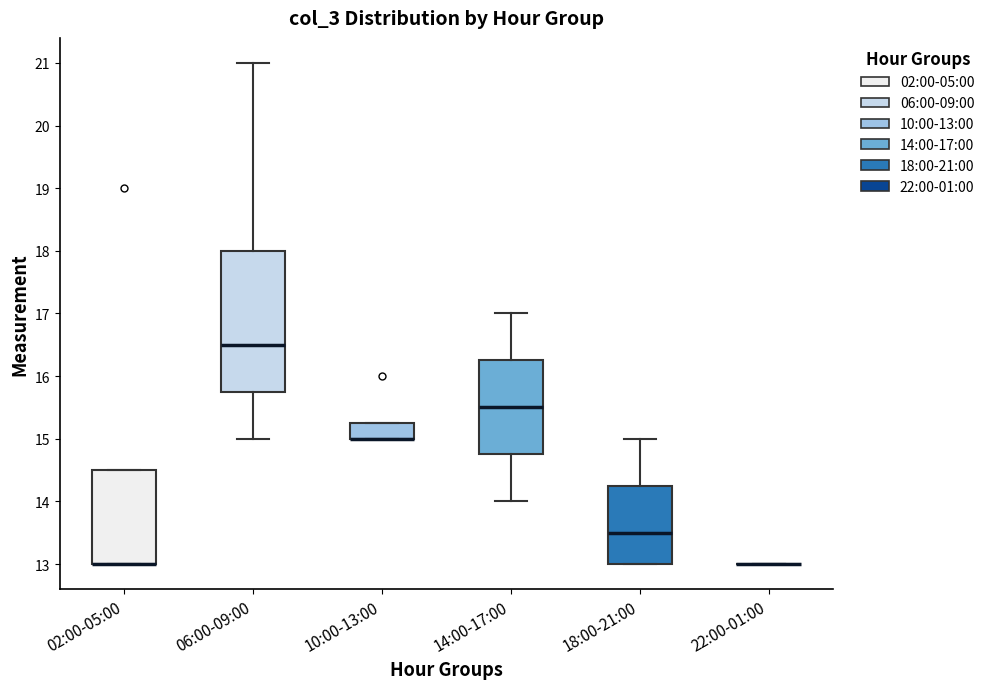

Reading left to right, transcribe this box plot: for each box, give where its median line is, the range the box spans, and where its two whiskers end, as read against the y-axis. The values are not printed on the chart, so give them approximately, as read against the axis.

02:00-05:00: median 13.0 (drawn on the box's lower edge), box 13.0 to 14.5, whiskers 13.0 to 14.5
06:00-09:00: median 16.5, box 15.8 to 18.0, whiskers 15.0 to 21.0
10:00-13:00: median 15.0 (drawn on the box's lower edge), box 15.0 to 15.3, whiskers 15.0 to 15.3
14:00-17:00: median 15.5, box 14.8 to 16.3, whiskers 14.0 to 17.0
18:00-21:00: median 13.5, box 13.0 to 14.3, whiskers 13.0 to 15.0
22:00-01:00: box collapsed to a line at 13.0, whiskers 13.0 to 13.0